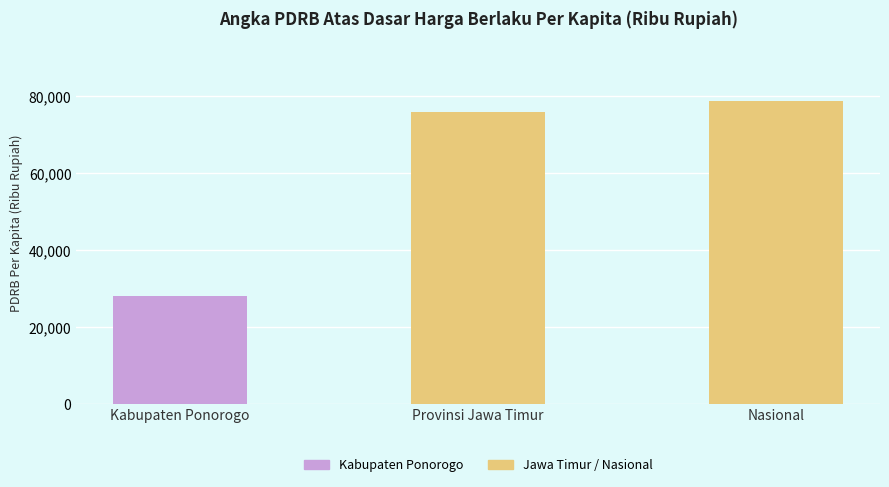

What is the ratio of the value at Kabupaten Ponorogo to the value at Nasional?

0.4